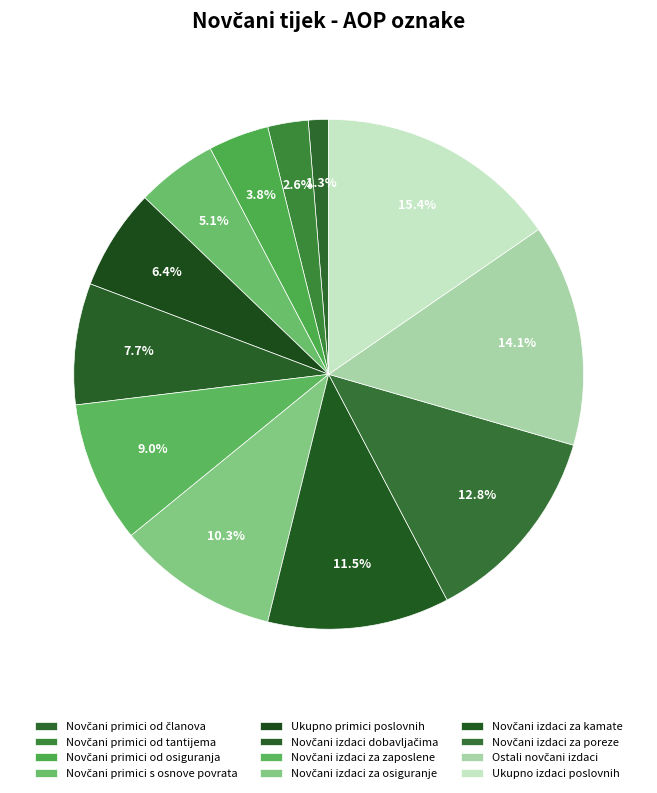

Does Novčani izdaci za poreze account for over 50% of the chart?

No